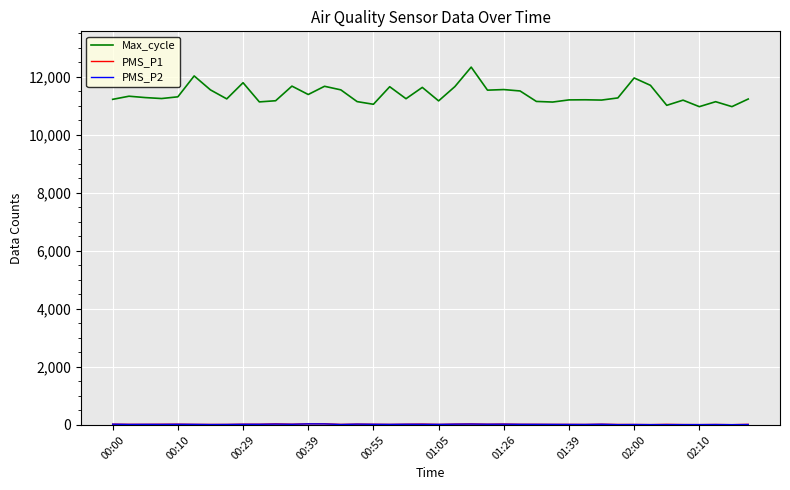

What is the greatest value displayed?

12334.0